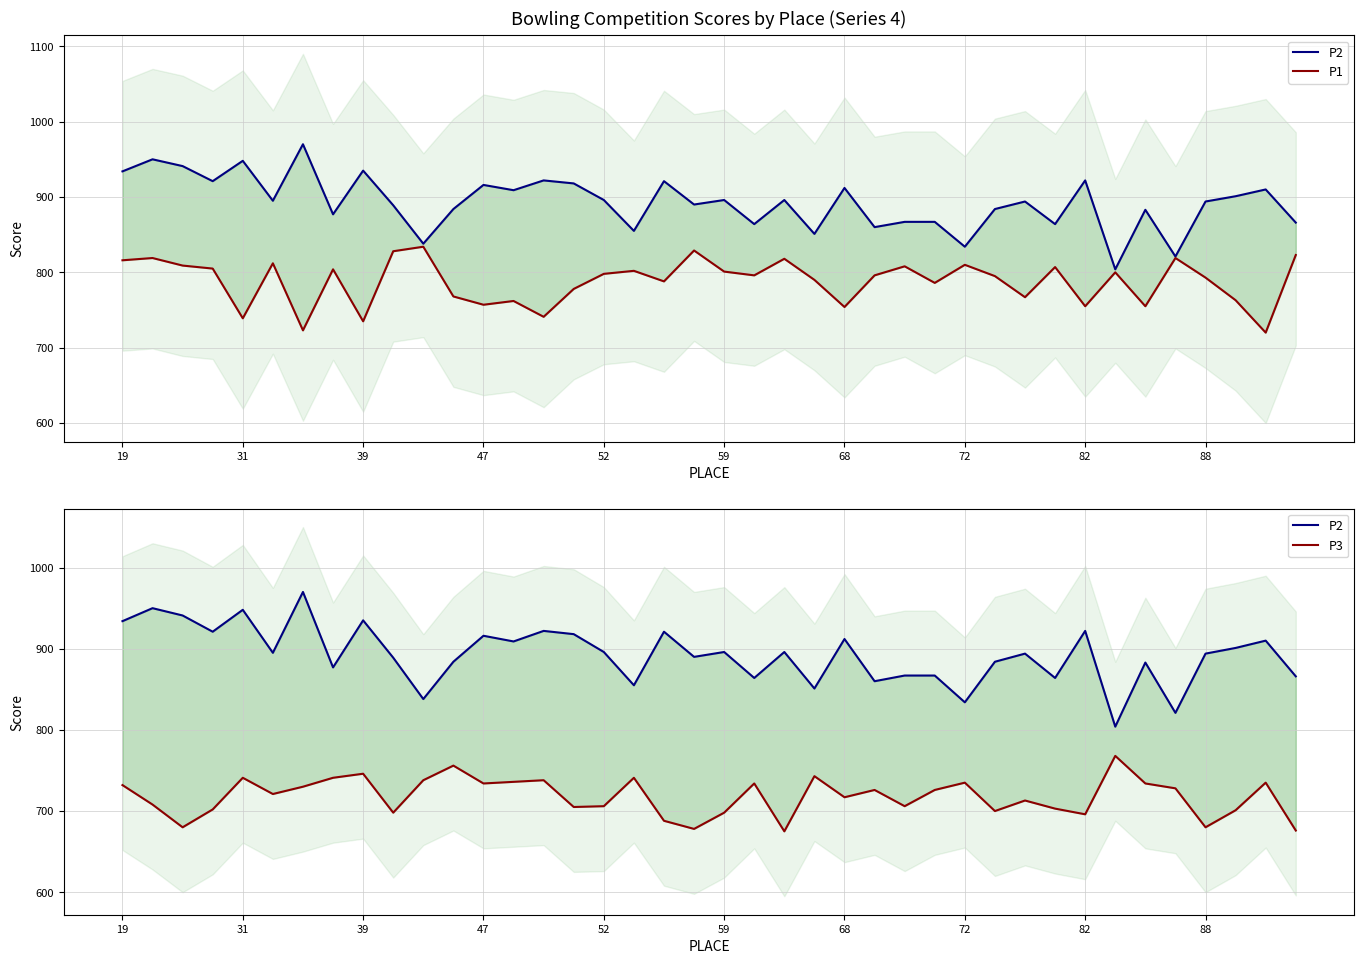

List the series in order of their peak value, highest first.

P2, P1, P3